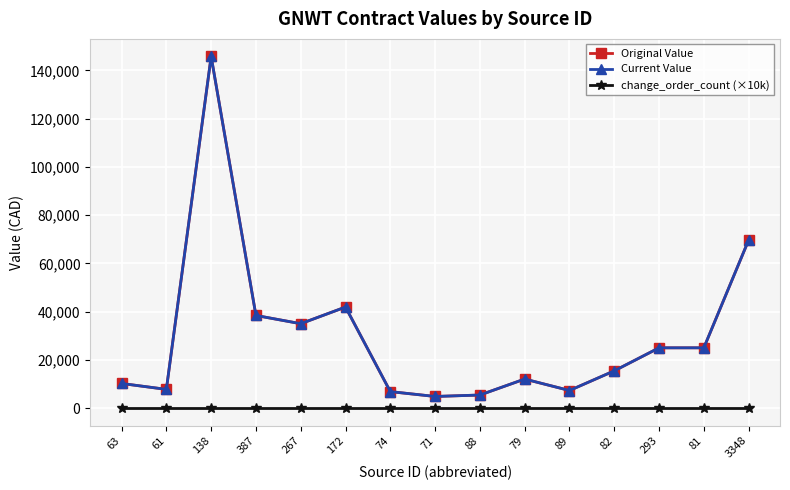

The change_order_count (×10k) series shows 0.0 at 63. True or false?

True